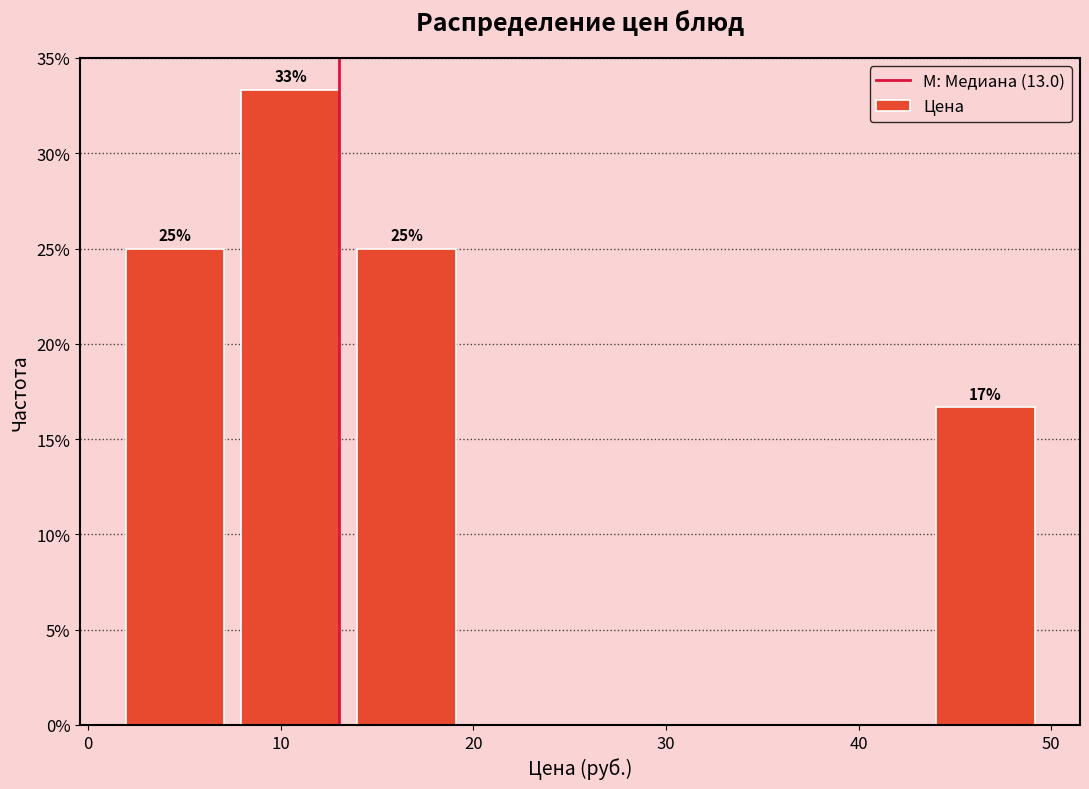

Over which range of the x-axis is the bar tallest?

8 to 14